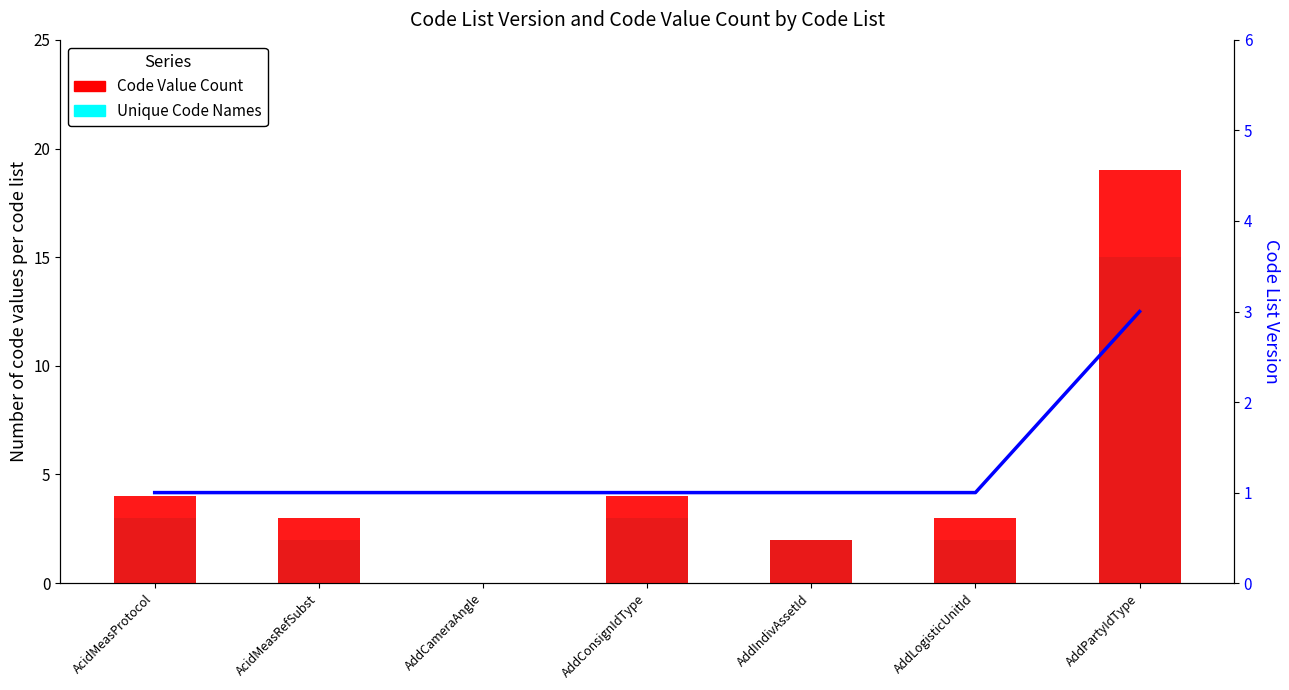

What is the difference between the second highest and minimum values in the Unique Code Names series?

3